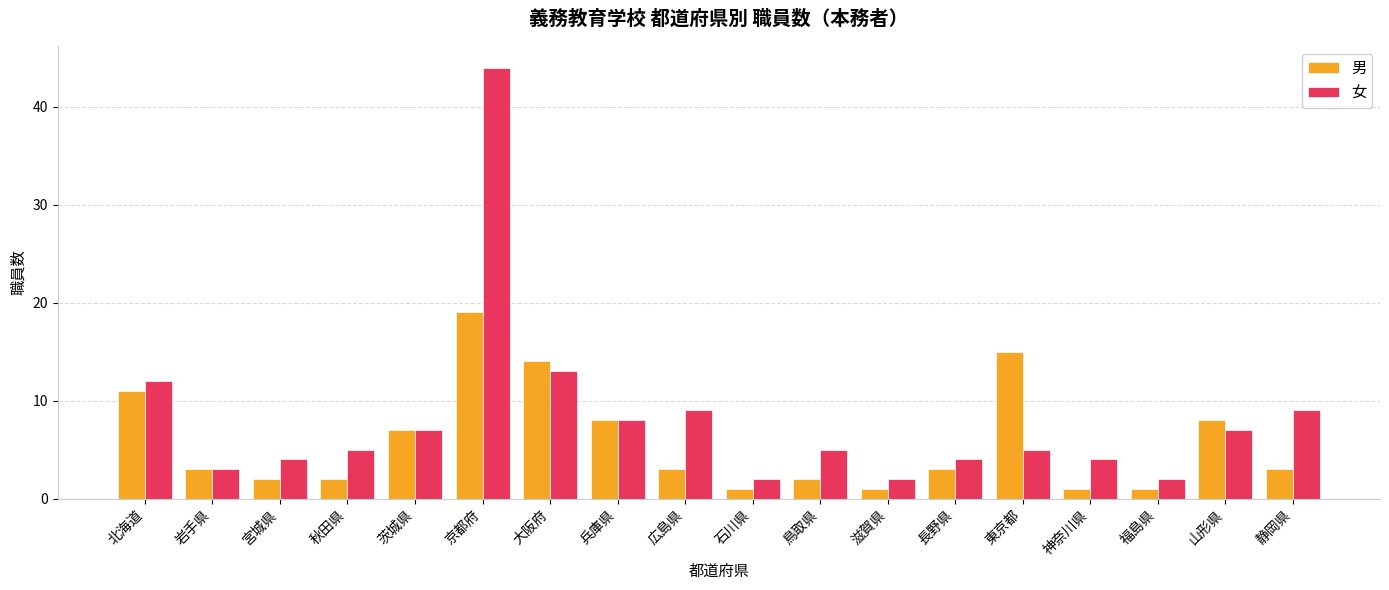

Are the bars horizontal?

No